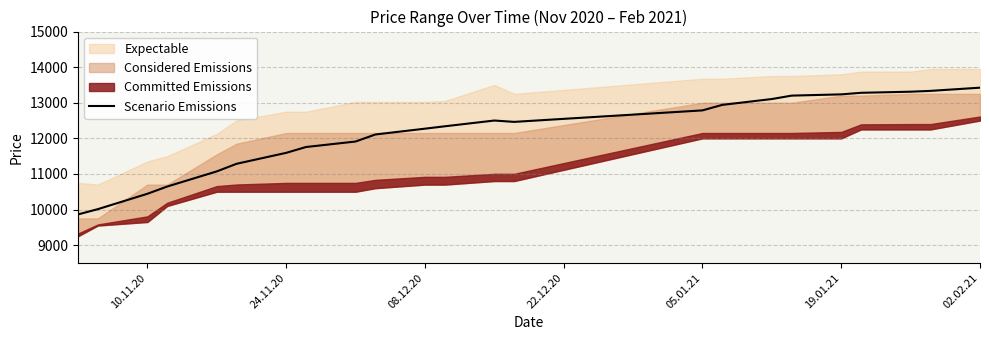

What is the difference between the second highest and minimum values?

3471